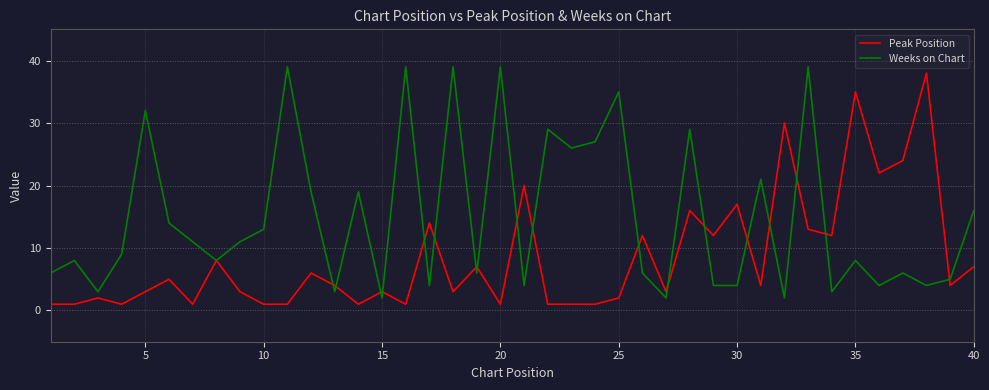

Reading right to left, what are all the values shown in this chart?

Peak Position: 7	4	38	24	22	35	12	13	30	4	17	12	16	3	12	2	1	1	1	20	1	7	3	14	1	3	1	4	6	1	1	3	8	1	5	3	1	2	1	1
Weeks on Chart: 16	5	4	6	4	8	3	39	2	21	4	4	29	2	6	35	27	26	29	4	39	6	39	4	39	2	19	3	19	39	13	11	8	11	14	32	9	3	8	6